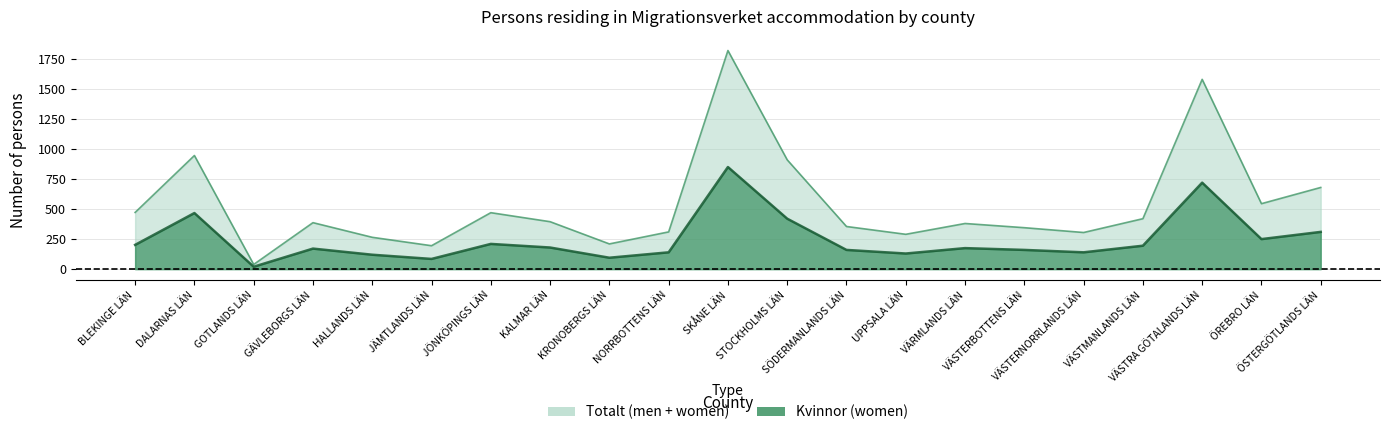

True or false: Totalt has a value of 9 at GOTLANDS LÄN.

False